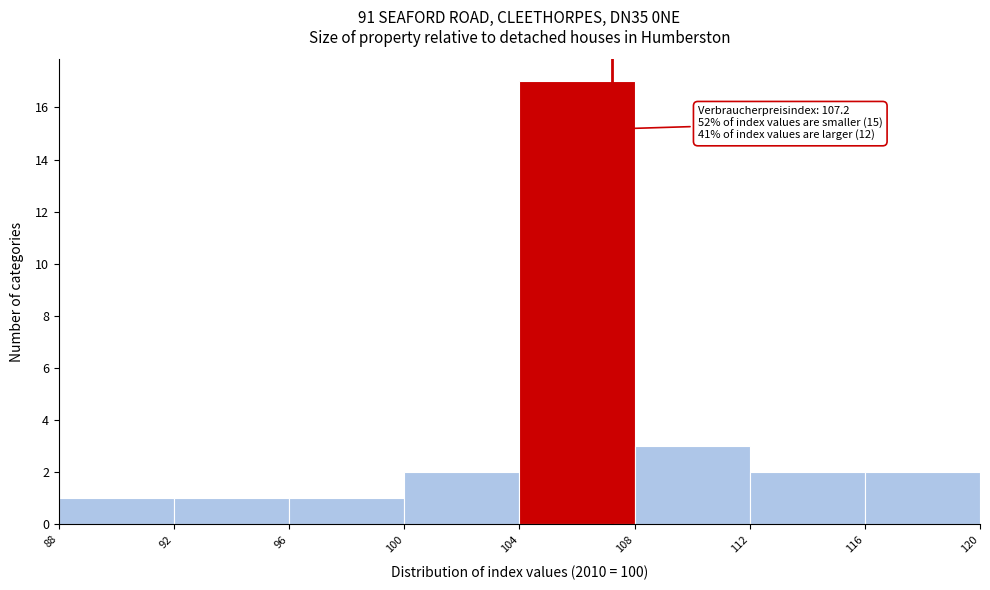

Which range on the x-axis has the tallest bar?

104 to 108